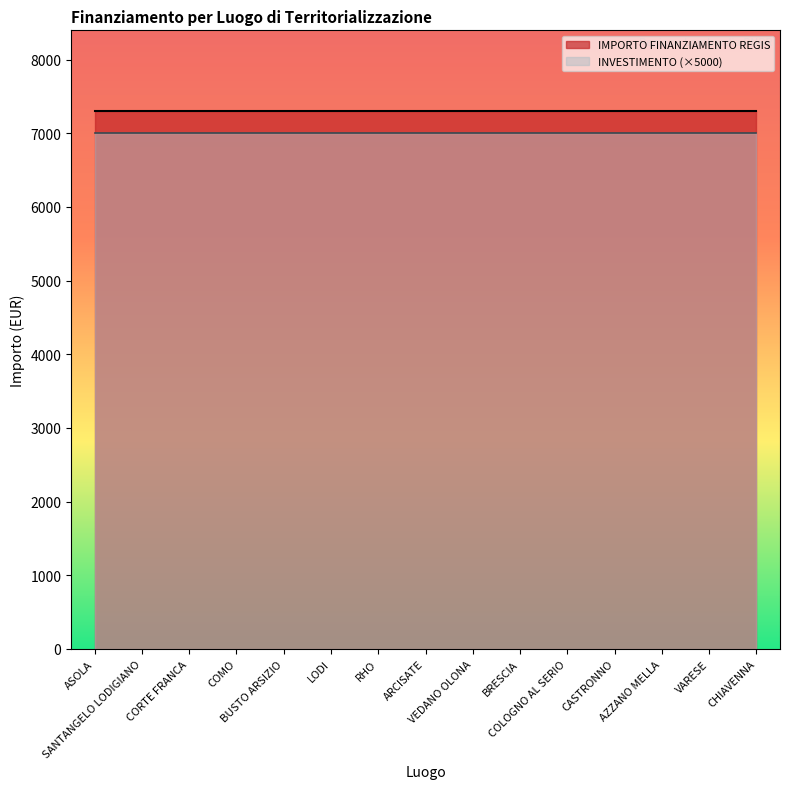

True or false: IMPORTO FINANZIAMENTO REGIS has more than 2 interior local peaks.

False